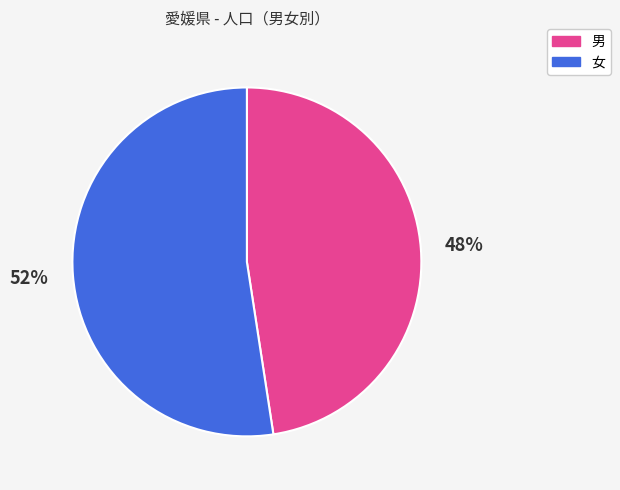

Is 男 the majority of the pie?

No